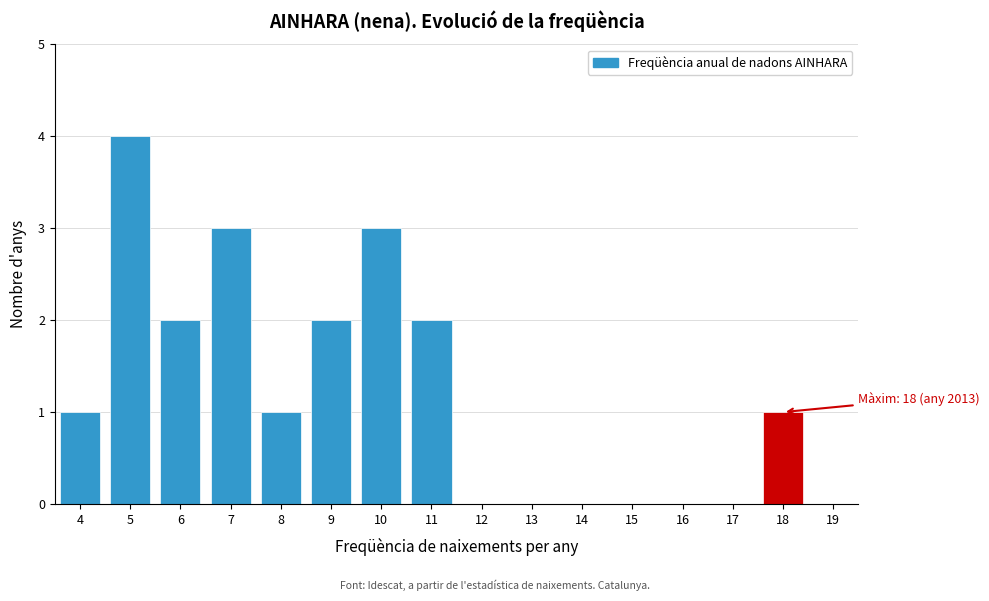

Over which range of the x-axis is the bar tallest?

4.5 to 5.5